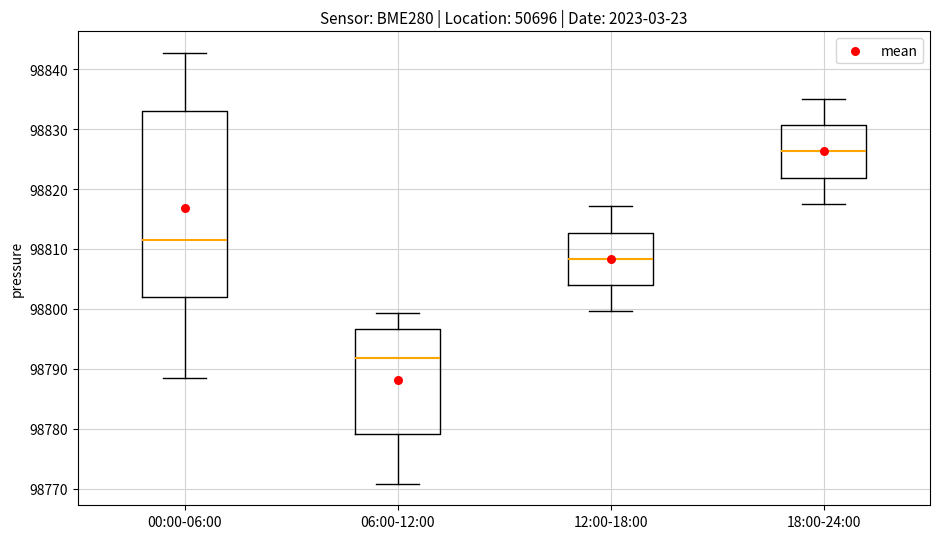

Reading left to right, transcribe this box plot: for each box, give where its median line is, the range the box spans, and where its two whiskers end, as read against the y-axis. The values are not printed on the chart, so give them approximately, as read against the axis.

00:00-06:00: median 98811, box 98802 to 98833, whiskers 98788 to 98843
06:00-12:00: median 98792, box 98779 to 98797, whiskers 98771 to 98799
12:00-18:00: median 98808, box 98804 to 98813, whiskers 98800 to 98817
18:00-24:00: median 98826, box 98822 to 98831, whiskers 98818 to 98835